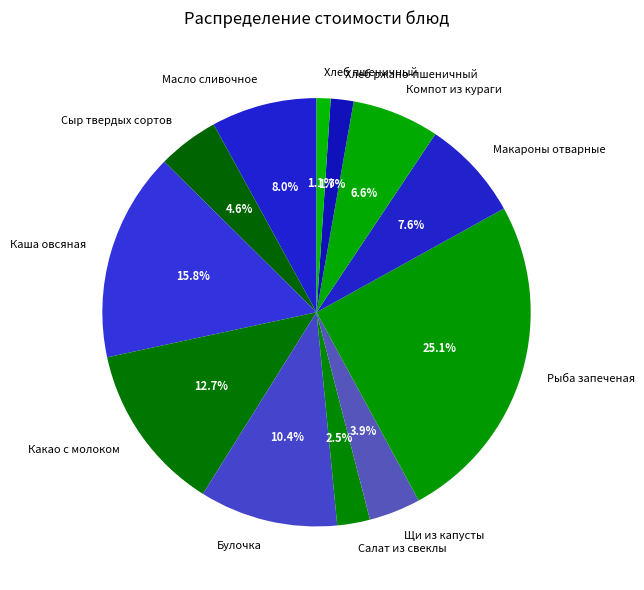

What is the ratio of the value at Салат из свеклы to the value at Булочка?

0.2